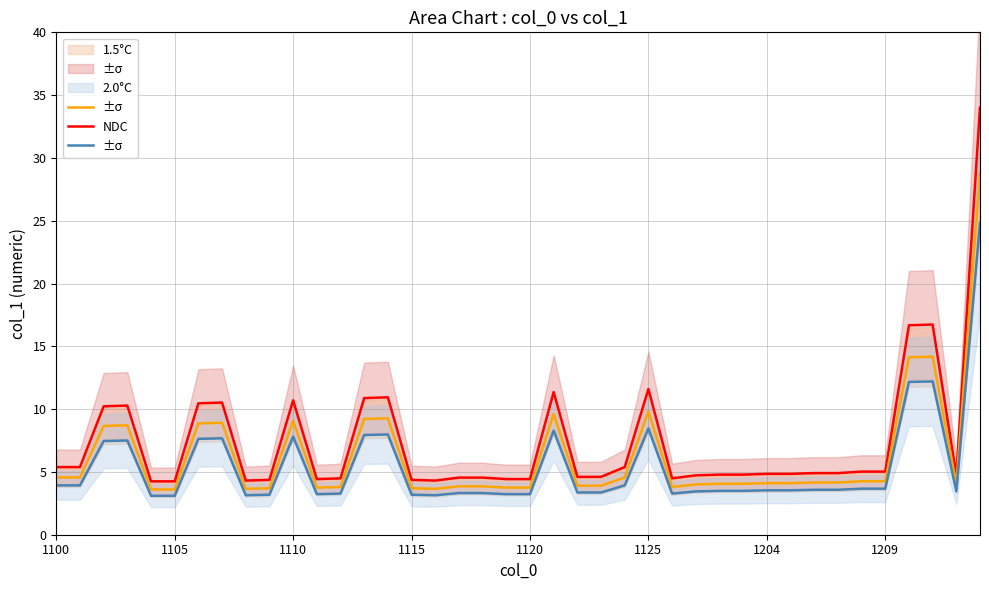

The value of NDC at 9 is 7.4. True or false?

False